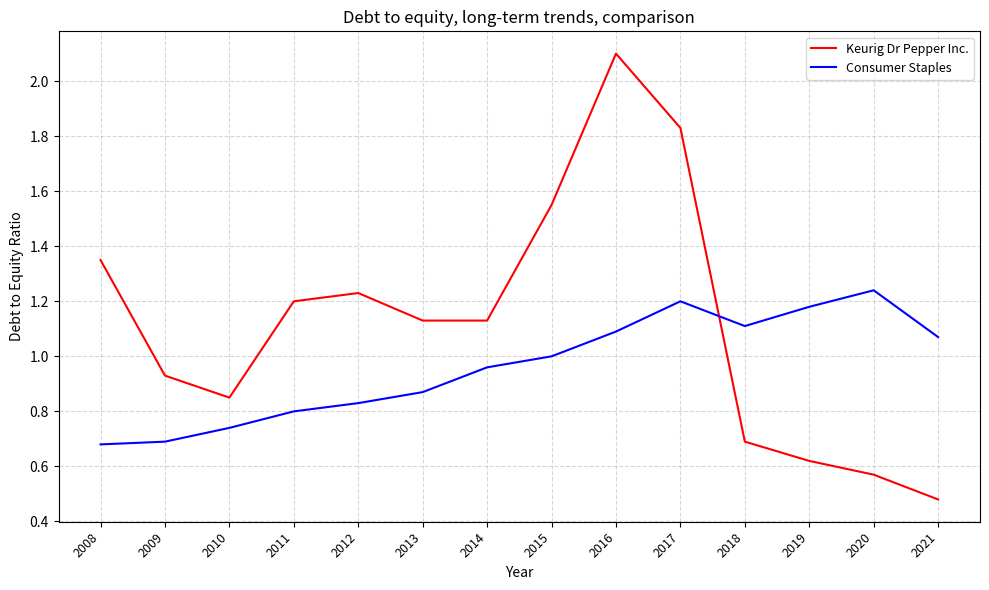

Which series has the widest spread of values?

Keurig Dr Pepper Inc.